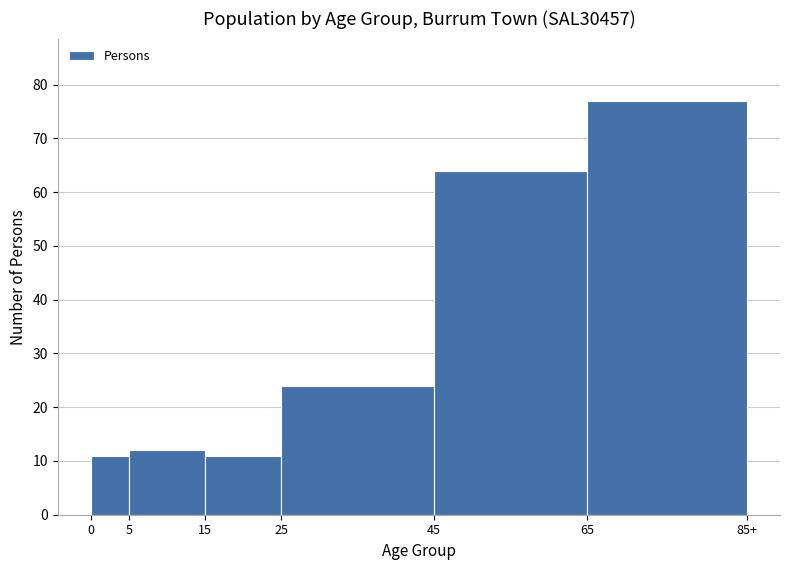

Reading left to right, what are all the values shown in this chart?

0=11	5=12	15=11	25=24	45=64	65=77